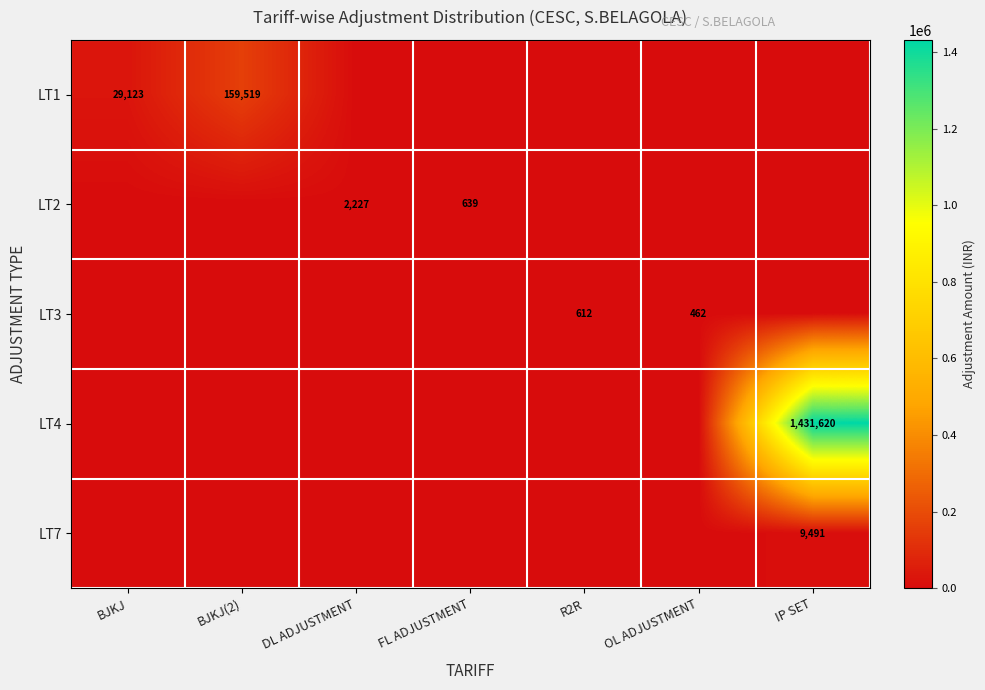

The LT7 series shows 9491 at IP SET. True or false?

True